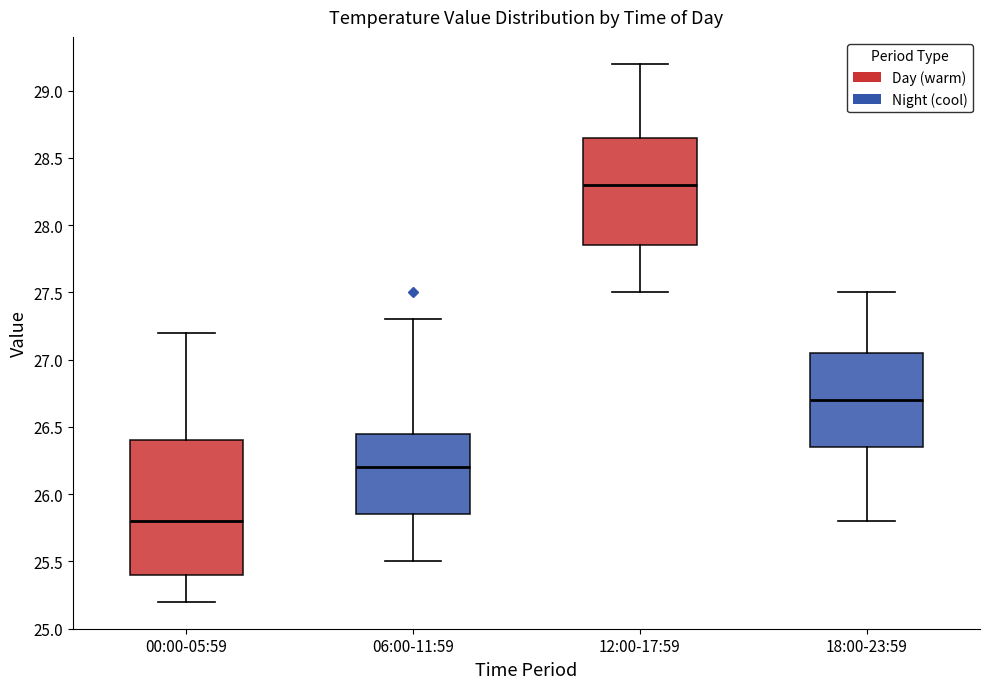

Where is the upper edge of the box for 18:00-23:59 on the y-axis? The values are not printed on the chart, so give them approximately, as read against the axis.

27.05